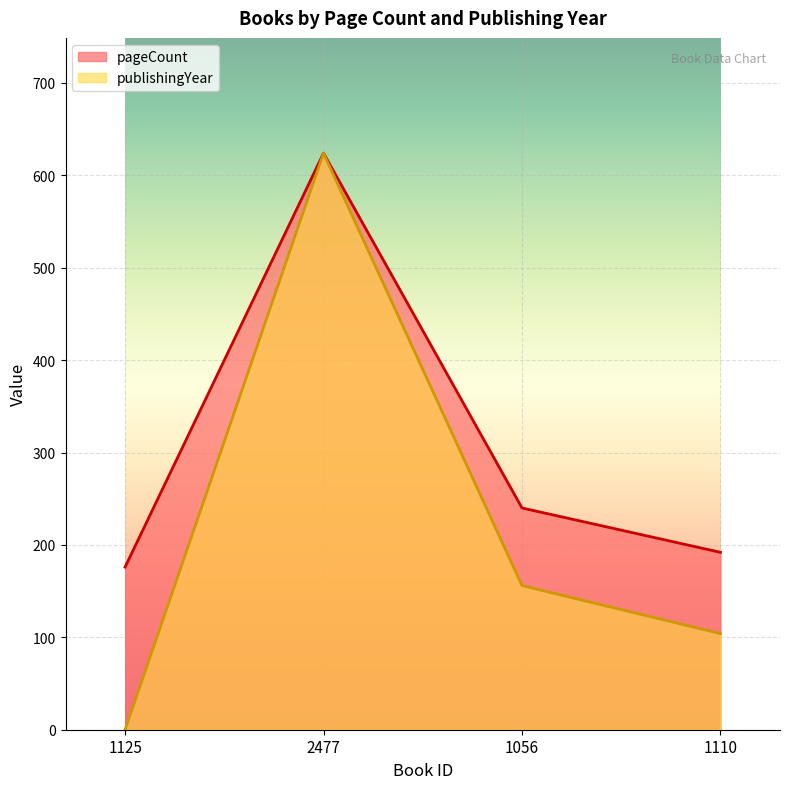

At which category does pageCount reach its first local peak?

2477